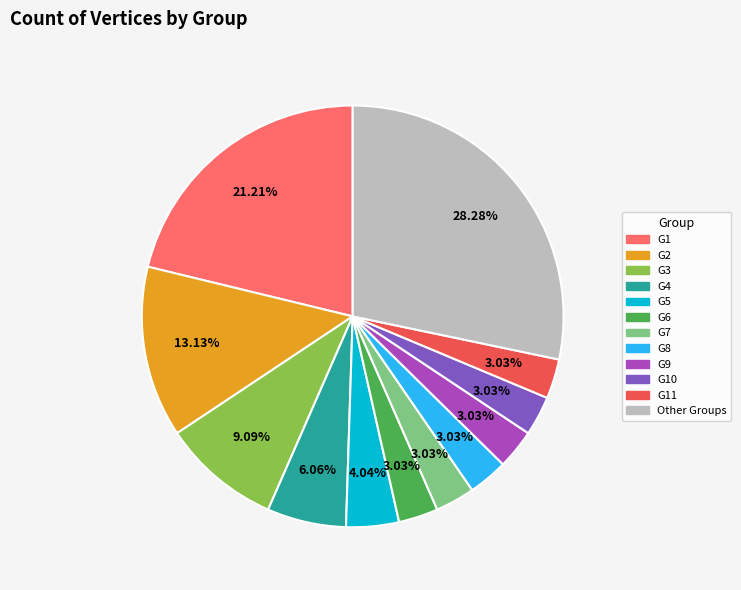

How many slices are in this pie chart?

12